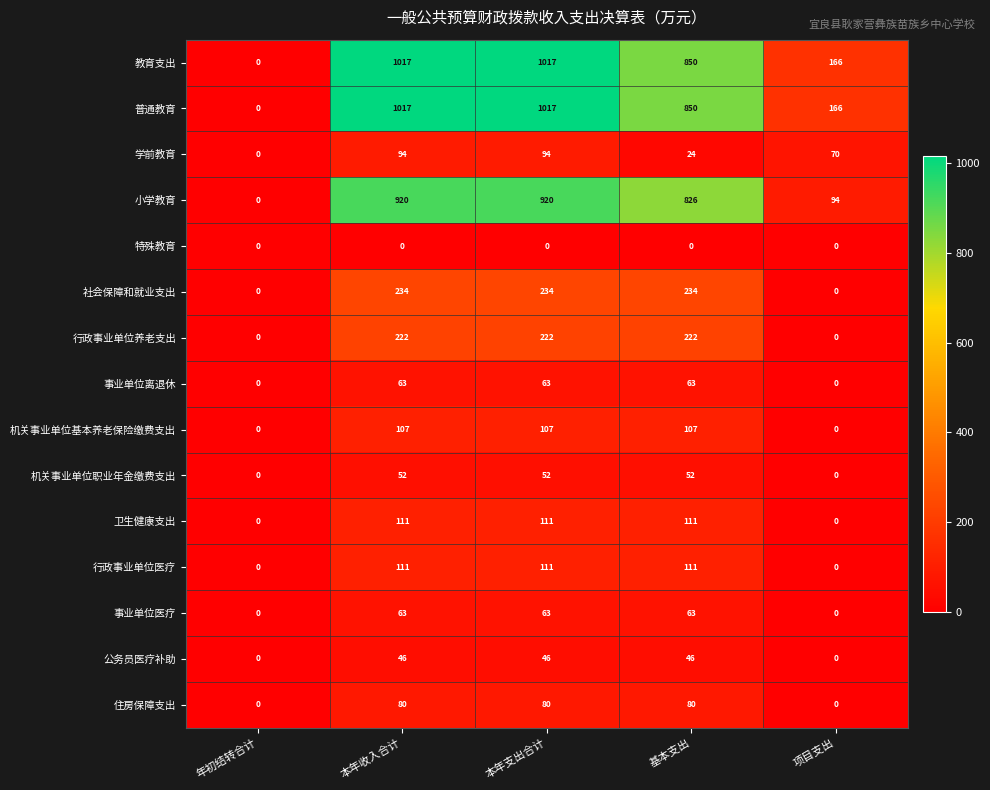

What is the difference between the highest and lowest values at 本年收入合计?

1017